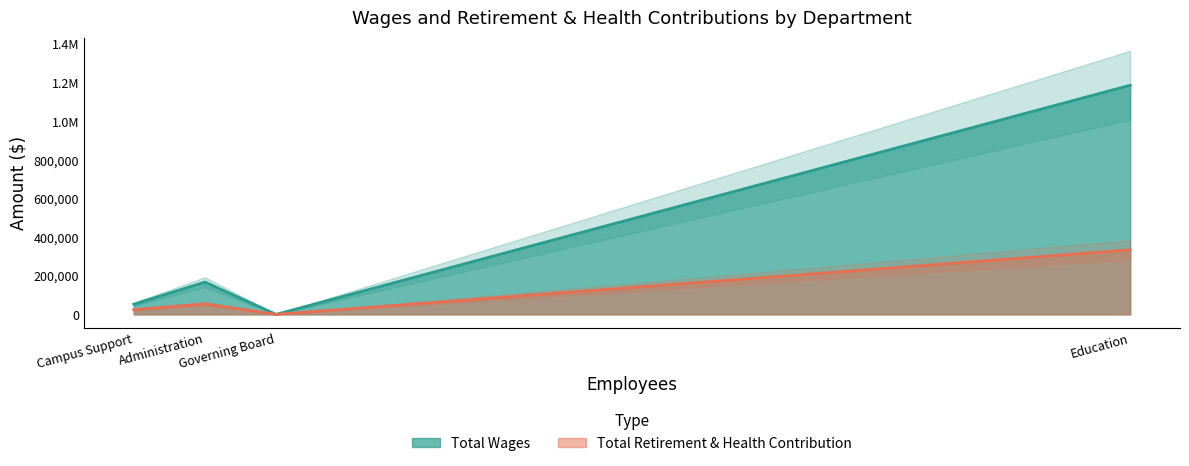

At which label does Total Wages reach its minimum?

Governing Board